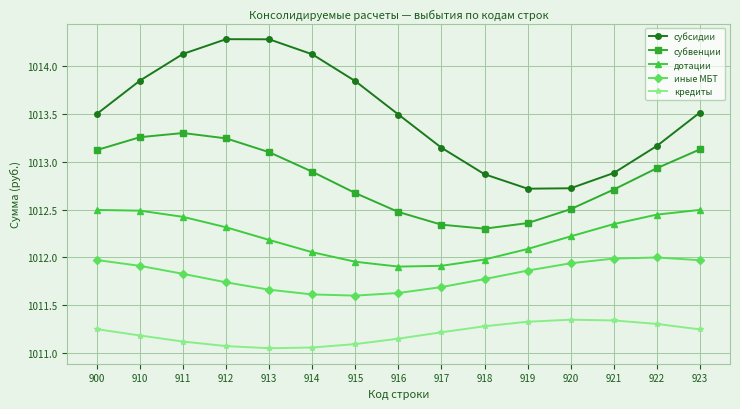

What is the highest value of the субсидии series?

1014.3